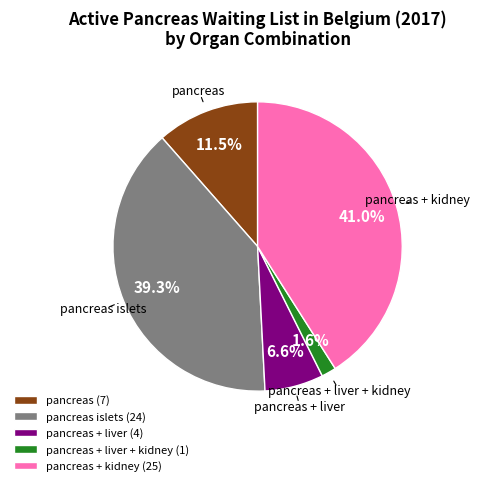

Count the number of slices in the pie.

5